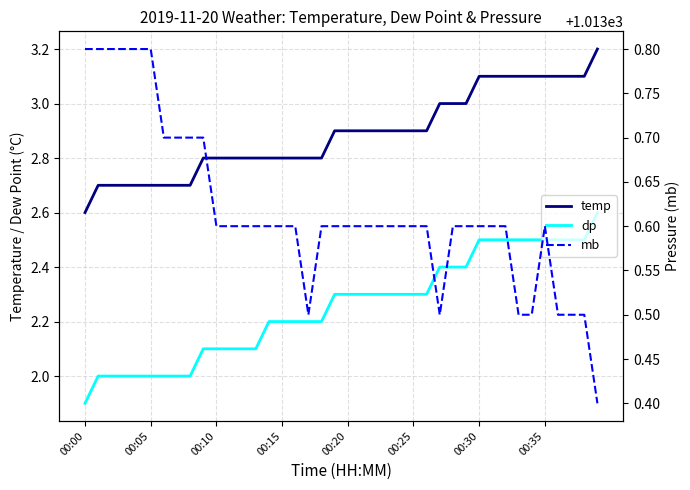

Is the value of mb at 11 greater than the value of temp at 19?

Yes